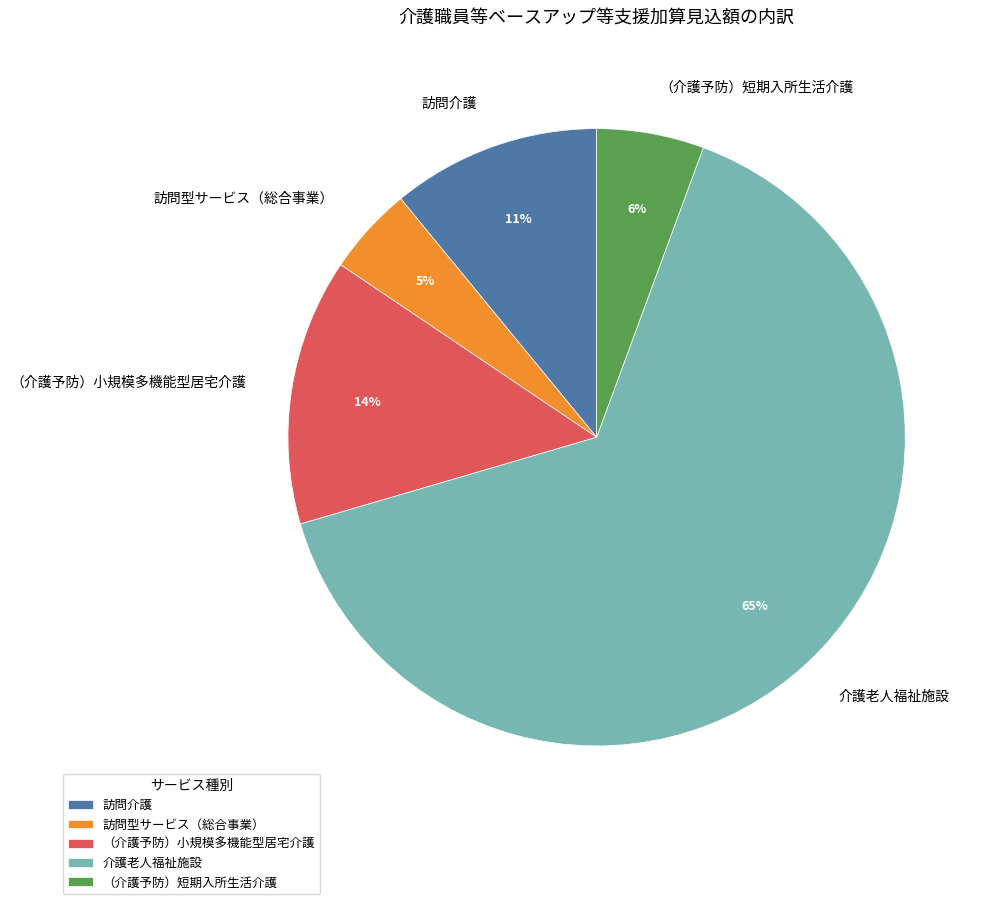

Between （介護予防）小規模多機能型居宅介護 and 訪問介護, which is larger?

（介護予防）小規模多機能型居宅介護